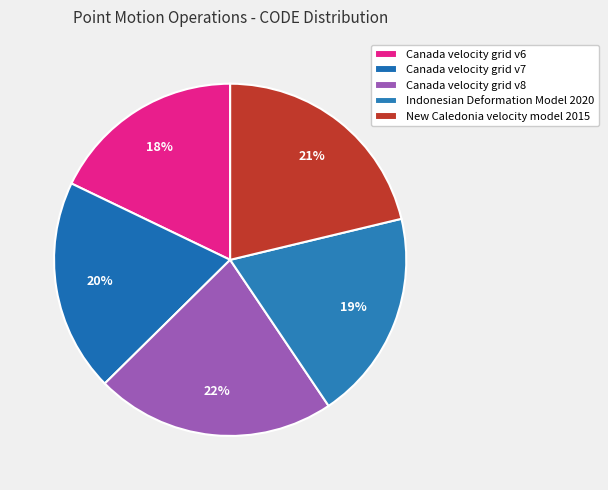

How many segments does this pie chart have?

5